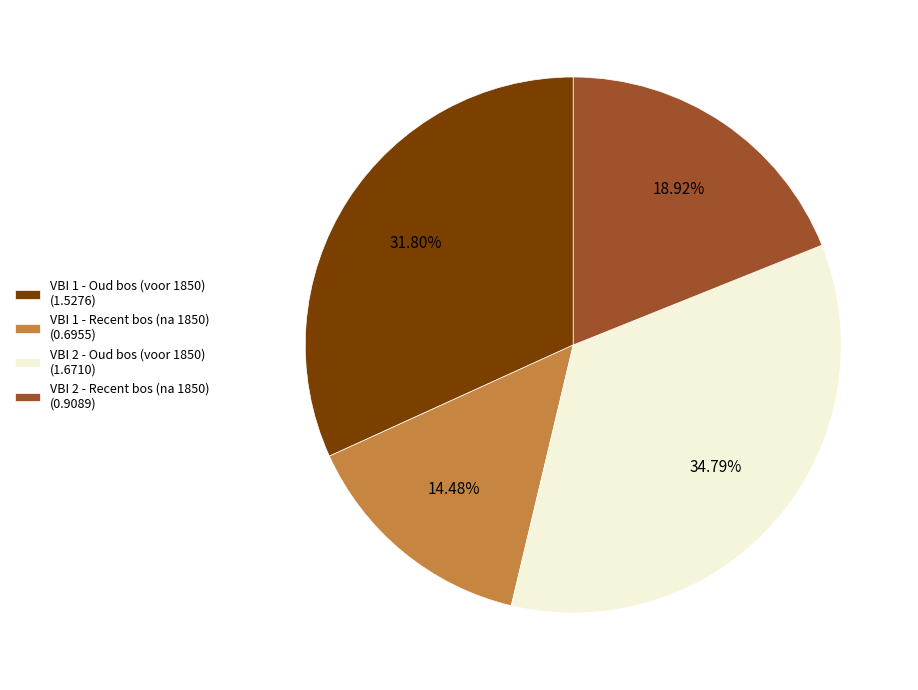

What is the smallest slice in the pie chart?

VBI 1 - Recent bos (na 1850)